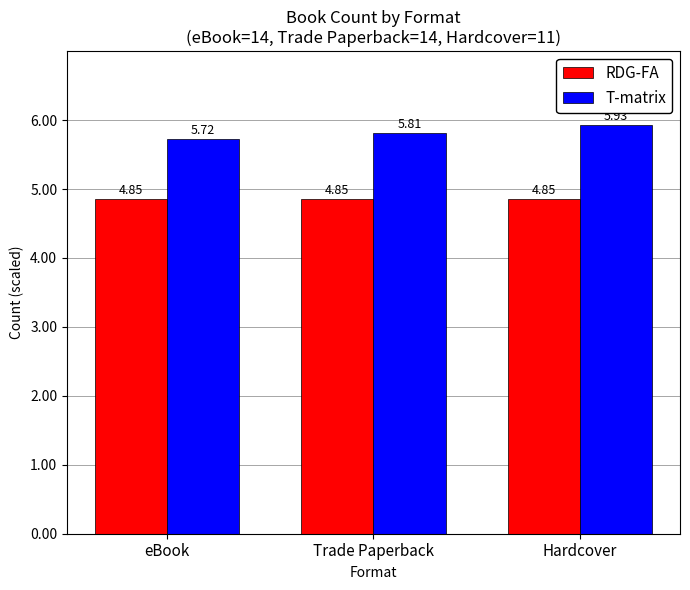

Are the bars horizontal?

No